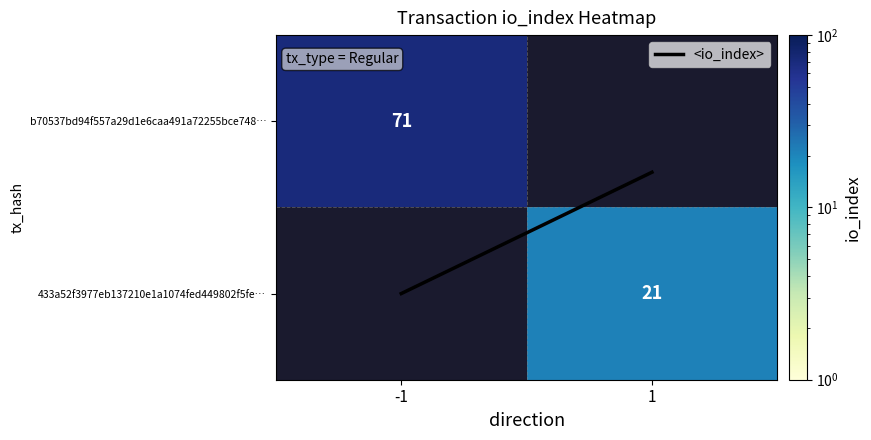

Which has a higher value, -1 or 1?

-1